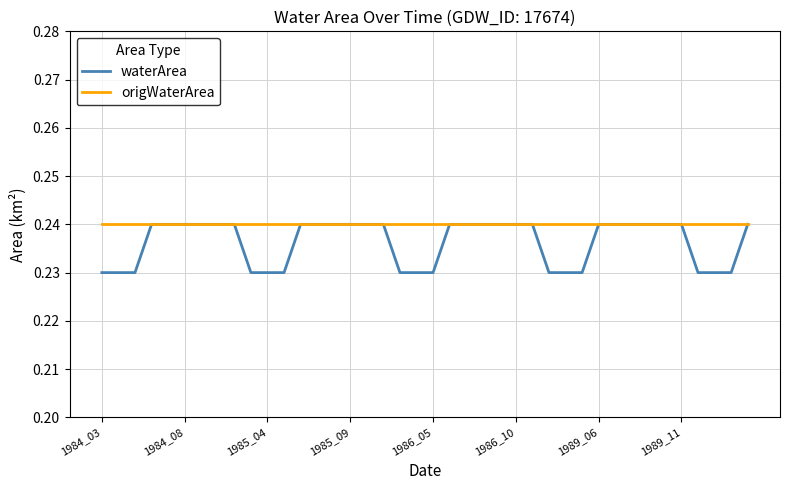

Which series has the widest spread of values?

waterArea